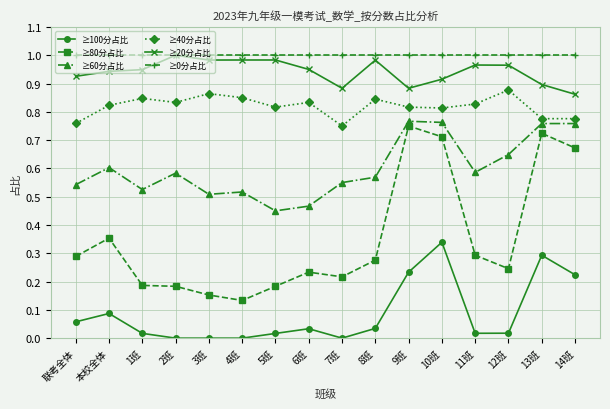

What is the sum of the ≥40分占比 values at 13班 and 11班?

1.6